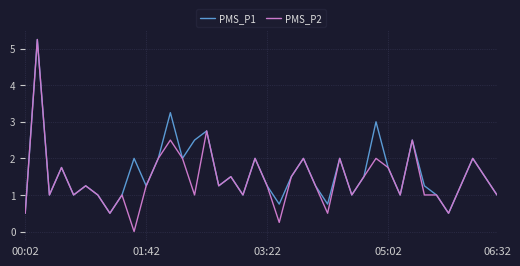

Which series has the widest spread of values?

PMS_P2